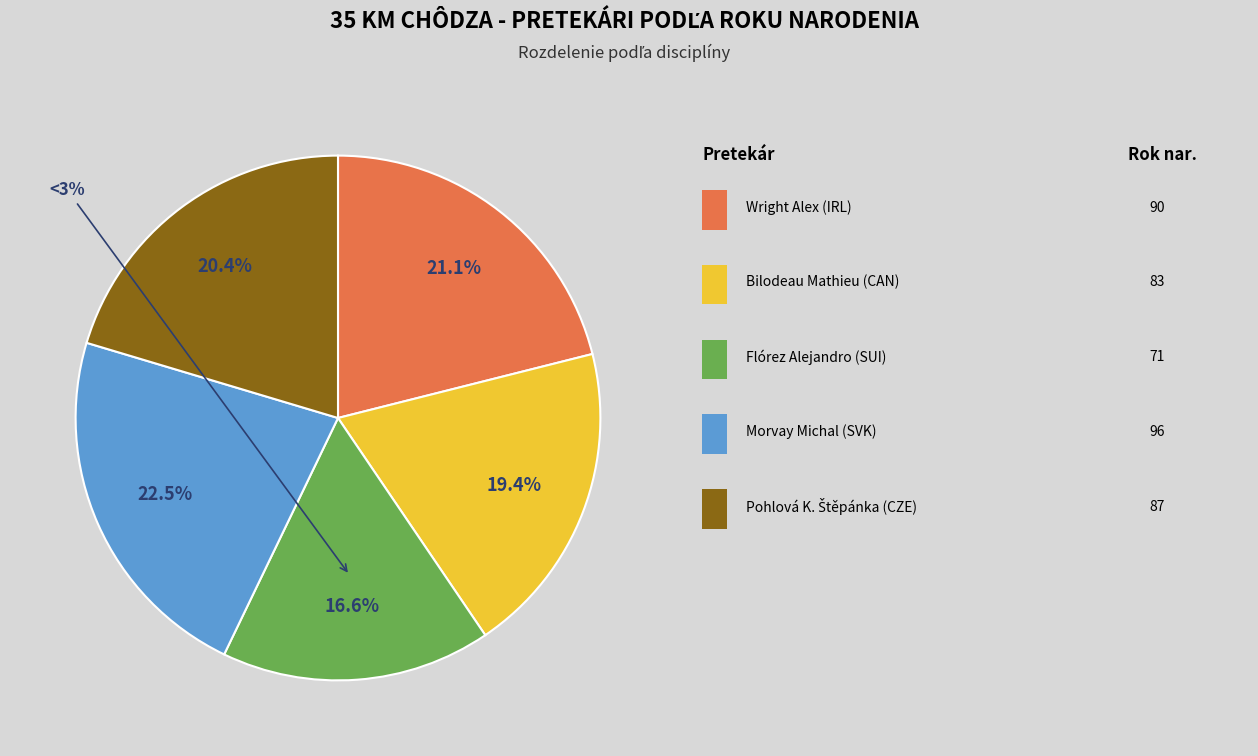

To the nearest percent, what percentage of the pie is 35 km chôdza - Muži (Flórez)?

17%